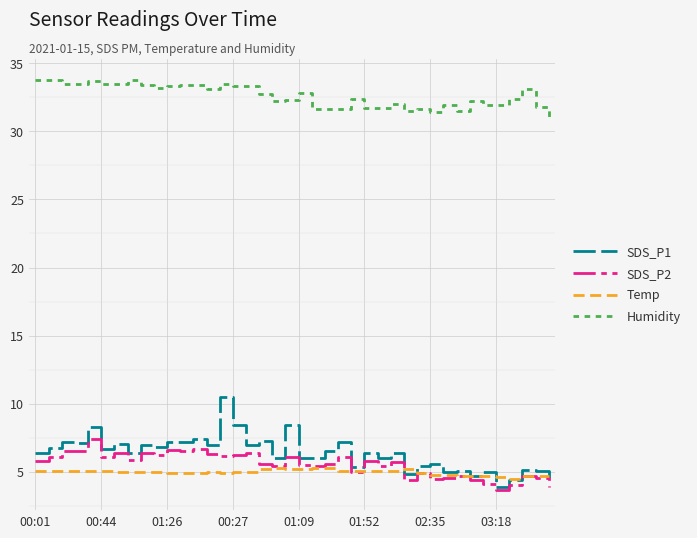

Which series has the largest range (max minus min)?

SDS_P1